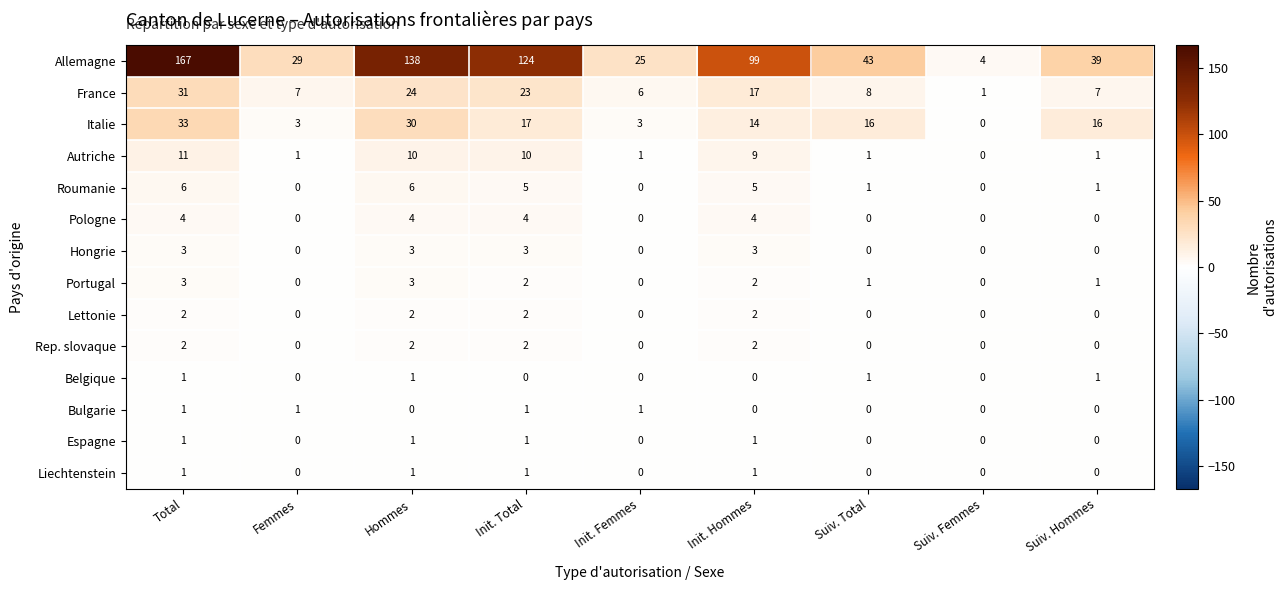

What is the greatest value displayed?

167